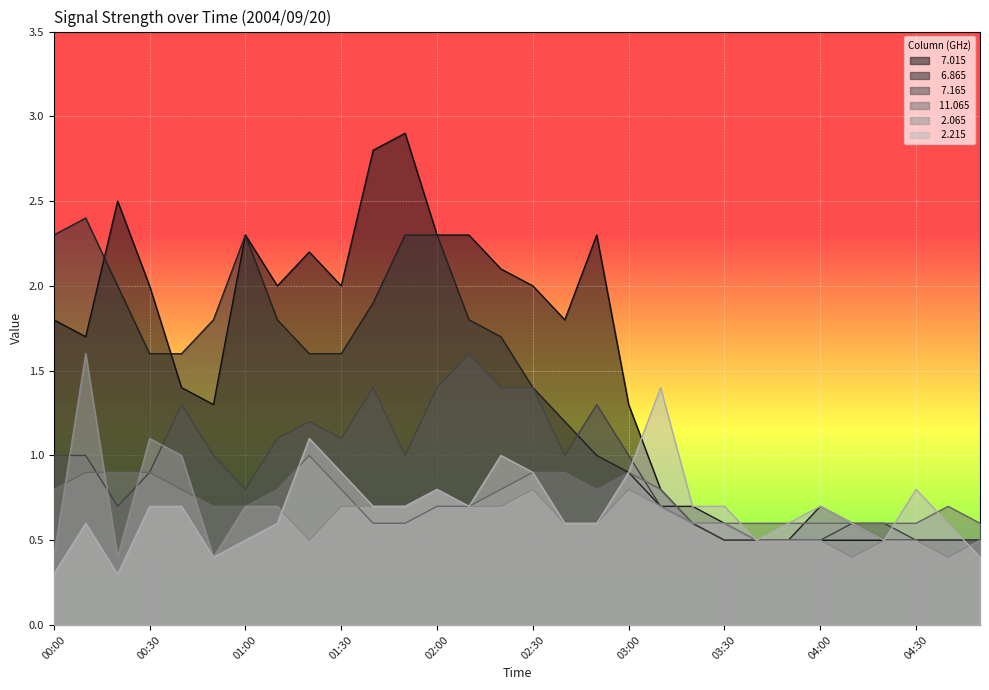

Reading left to right, extract all data points from this chart.

  7.015: 00:00=1.8	00:10=1.7	00:20=2.5	00:30=2.0	00:40=1.4	00:50=1.3	01:00=2.3	01:10=2.0	01:20=2.2	01:30=2.0	01:40=2.8	01:50=2.9	02:00=2.3	02:10=2.3	02:20=2.1	02:30=2.0	02:40=1.8	02:50=2.3	03:00=1.3	03:10=0.8	03:20=0.6	03:30=0.5	03:40=0.5	03:50=0.5	04:00=0.5	04:10=0.5	04:20=0.5	04:30=0.5	04:40=0.5	04:50=0.5
  6.865: 00:00=2.3	00:10=2.4	00:20=2.0	00:30=1.6	00:40=1.6	00:50=1.8	01:00=2.3	01:10=1.8	01:20=1.6	01:30=1.6	01:40=1.9	01:50=2.3	02:00=2.3	02:10=1.8	02:20=1.7	02:30=1.4	02:40=1.2	02:50=1.0	03:00=0.9	03:10=0.7	03:20=0.7	03:30=0.6	03:40=0.5	03:50=0.5	04:00=0.7	04:10=0.6	04:20=0.5	04:30=0.5	04:40=0.5	04:50=0.5
  7.165: 00:00=1.0	00:10=1.0	00:20=0.7	00:30=0.9	00:40=1.3	00:50=1.0	01:00=0.8	01:10=1.1	01:20=1.2	01:30=1.1	01:40=1.4	01:50=1.0	02:00=1.4	02:10=1.6	02:20=1.4	02:30=1.4	02:40=1.0	02:50=1.3	03:00=1.0	03:10=0.7	03:20=0.6	03:30=0.5	03:40=0.5	03:50=0.5	04:00=0.5	04:10=0.6	04:20=0.6	04:30=0.5	04:40=0.5	04:50=0.5
 11.065: 00:00=0.8	00:10=0.9	00:20=0.9	00:30=0.9	00:40=0.8	00:50=0.7	01:00=0.7	01:10=0.8	01:20=1.0	01:30=0.8	01:40=0.6	01:50=0.6	02:00=0.7	02:10=0.7	02:20=0.8	02:30=0.9	02:40=0.9	02:50=0.8	03:00=0.9	03:10=0.8	03:20=0.6	03:30=0.6	03:40=0.6	03:50=0.6	04:00=0.6	04:10=0.6	04:20=0.6	04:30=0.6	04:40=0.7	04:50=0.6
  2.065: 00:00=0.4	00:10=1.6	00:20=0.4	00:30=1.1	00:40=1.0	00:50=0.4	01:00=0.7	01:10=0.7	01:20=0.5	01:30=0.7	01:40=0.7	01:50=0.7	02:00=0.8	02:10=0.7	02:20=0.7	02:30=0.8	02:40=0.6	02:50=0.6	03:00=0.8	03:10=0.7	03:20=0.6	03:30=0.6	03:40=0.5	03:50=0.5	04:00=0.5	04:10=0.4	04:20=0.5	04:30=0.5	04:40=0.4	04:50=0.5
  2.215: 00:00=0.3	00:10=0.6	00:20=0.3	00:30=0.7	00:40=0.7	00:50=0.4	01:00=0.5	01:10=0.6	01:20=1.1	01:30=0.9	01:40=0.7	01:50=0.7	02:00=0.8	02:10=0.7	02:20=1.0	02:30=0.9	02:40=0.6	02:50=0.6	03:00=0.9	03:10=1.4	03:20=0.7	03:30=0.7	03:40=0.5	03:50=0.6	04:00=0.7	04:10=0.6	04:20=0.5	04:30=0.8	04:40=0.6	04:50=0.4